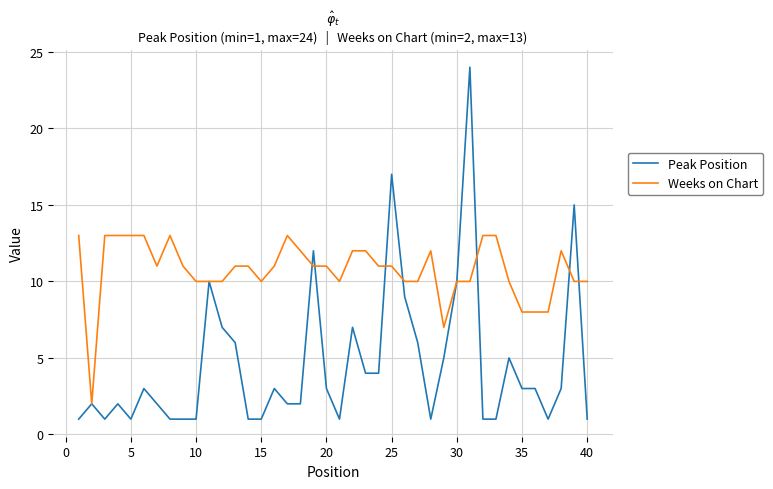

What is the maximum value shown in the chart?

24